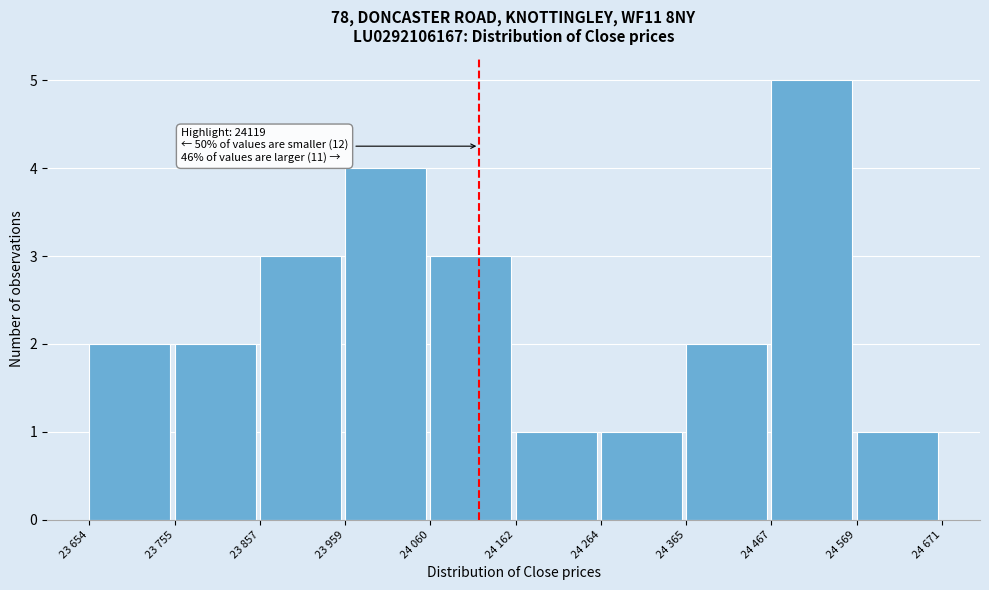

Reading right to left, what are all the values shown in this chart?

24 569=1	24 467=5	24 365=2	24 264=1	24 162=1	24 060=3	23 959=4	23 857=3	23 755=2	23 654=2